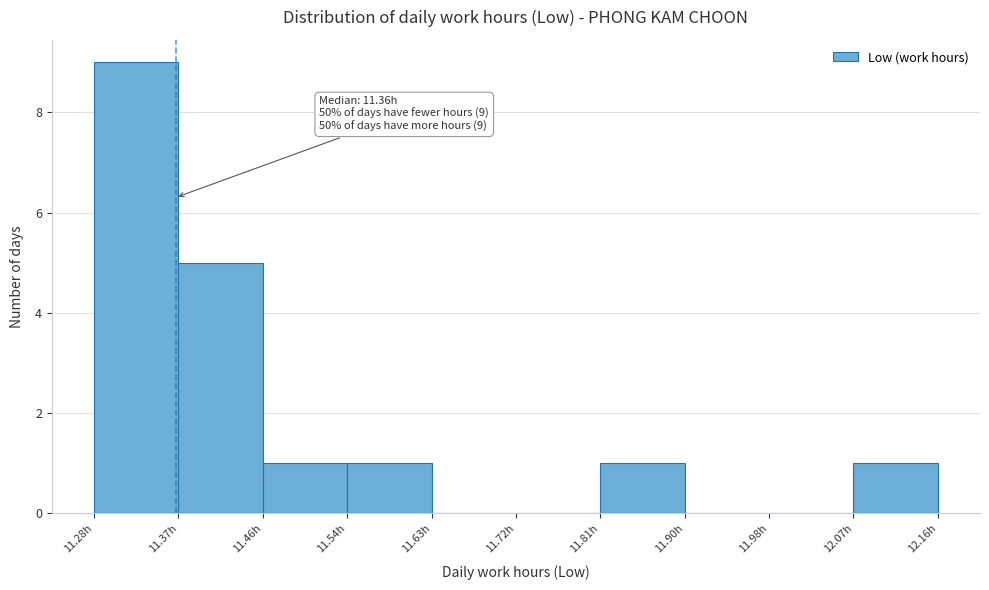

Over which range of the x-axis is the bar tallest?

11.280 to 11.368